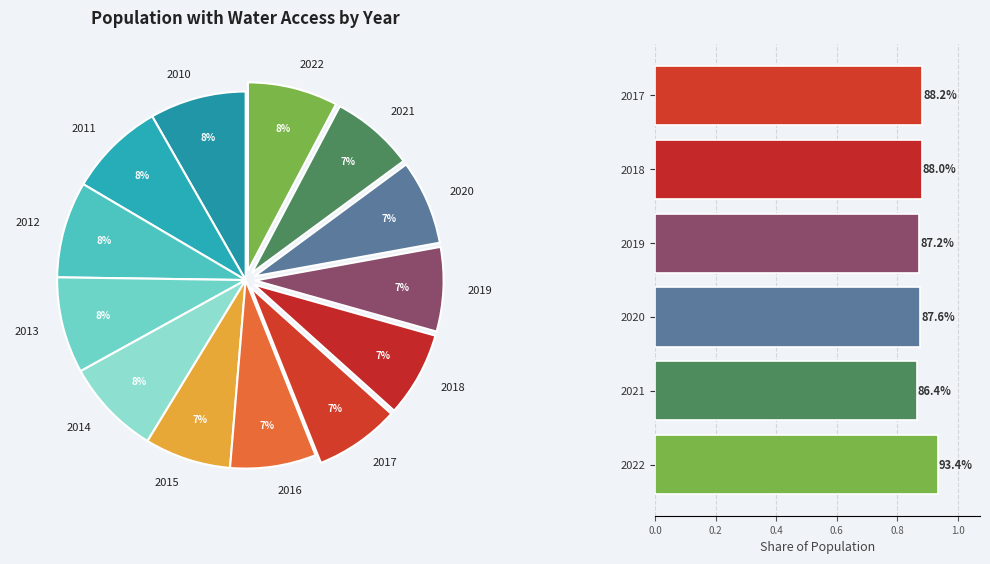

To the nearest percent, what portion does 2018 represent?

7%